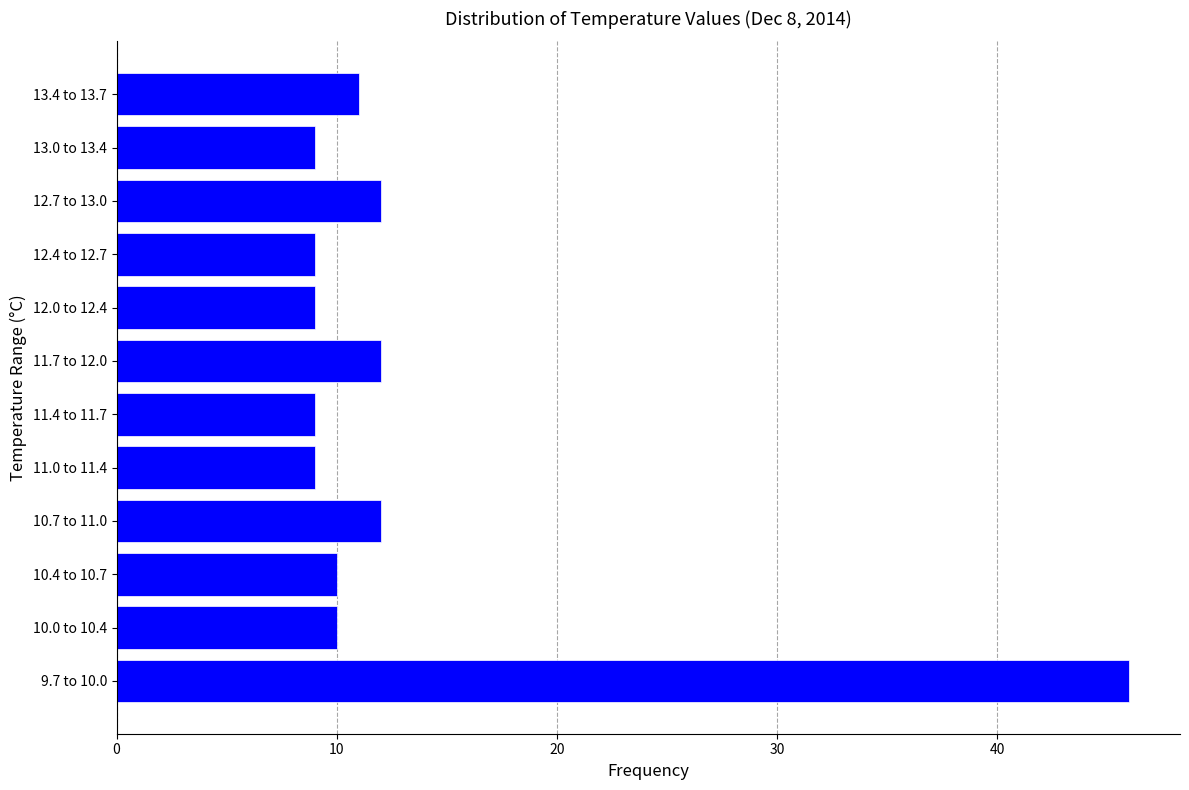

Reading bottom to top, extract all data points from this chart.

46	10	10	12	9	9	12	9	9	12	9	11